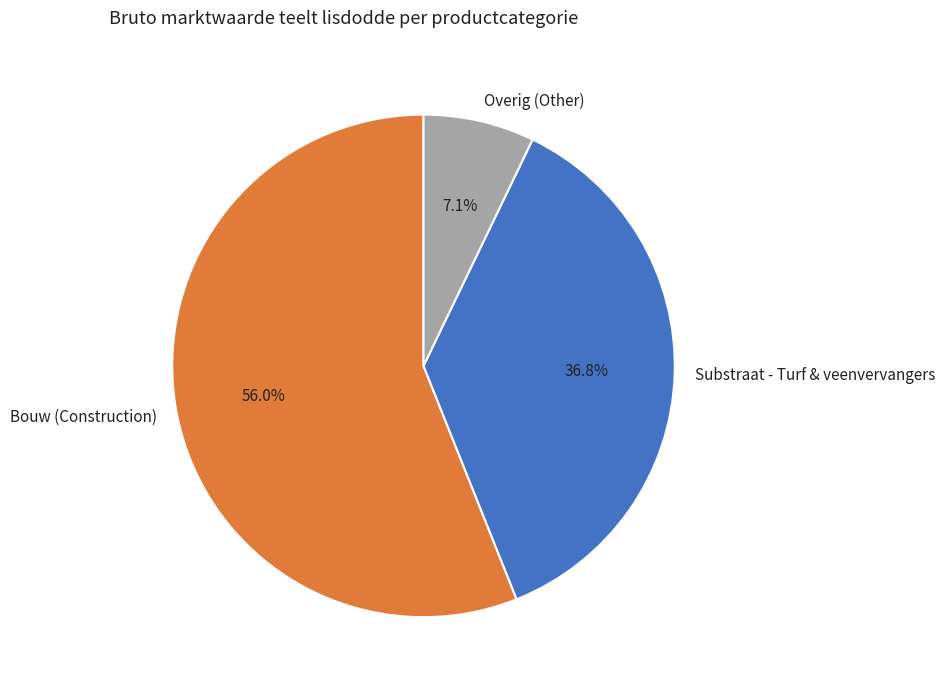

To the nearest percent, what is the difference between the largest and smallest slice percentages?

49%